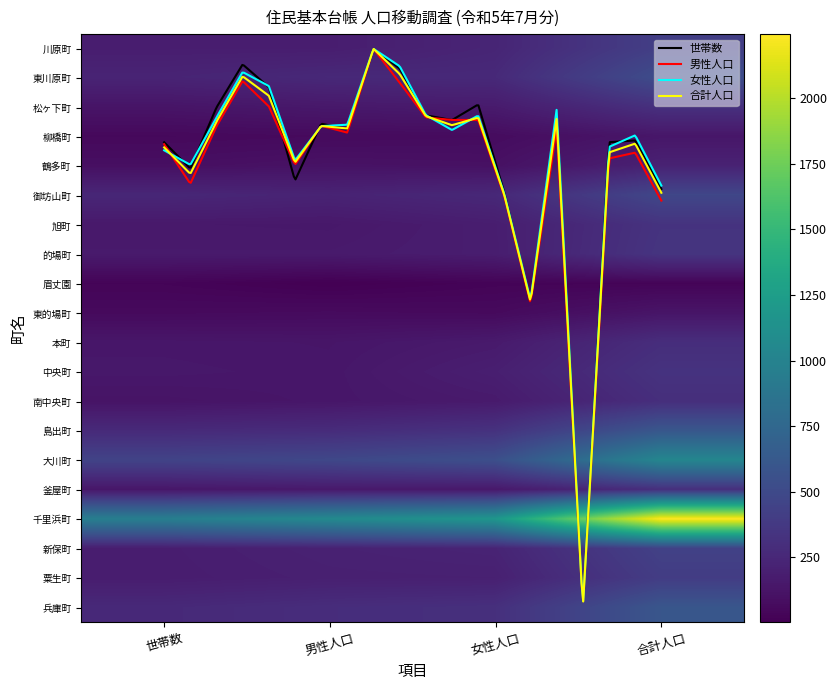

Reading left to right, transcribe all the data shown in this chart.

川原町: 184	184	235	419
東川原町: 228	259	265	524
松ヶ下町: 126	150	167	317
柳橋町: 54	64	73	137
鶴多町: 92	112	102	214
御坊山町: 248	223	256	479
旭町: 153	149	185	334
的場町: 162	162	182	344
眉丈園: 28	3	25	28
東的場町: 61	67	61	128
本町: 139	133	162	295
中央町: 147	138	193	331
南中央町: 121	138	163	301
島出町: 268	283	325	608
大川町: 452	486	545	1031
釜屋町: 138	154	150	304
千里浜町: 961	1063	1181	2244
新保町: 184	211	228	439
粟生町: 181	200	204	404
兵庫町: 262	291	308	599